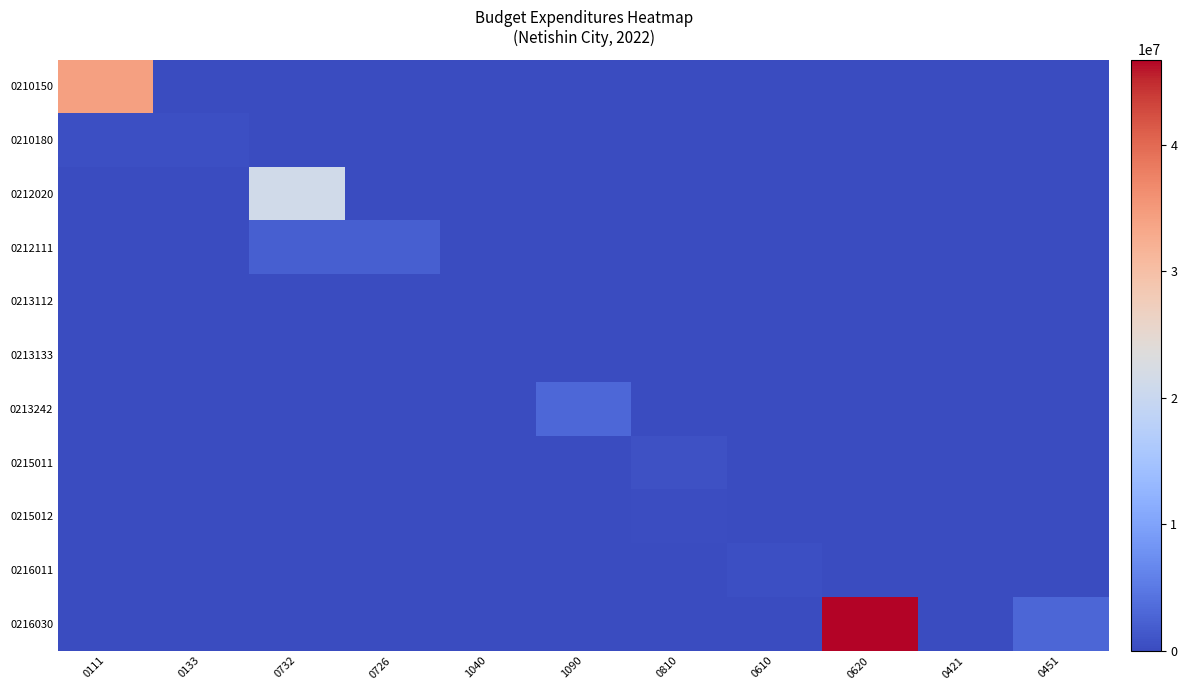

List the series in order of their peak value, lowest first.

0213112, 0213133, 0215012, 0216011, 0210180, 0215011, 0212111, 0213242, 0212020, 0210150, 0216030